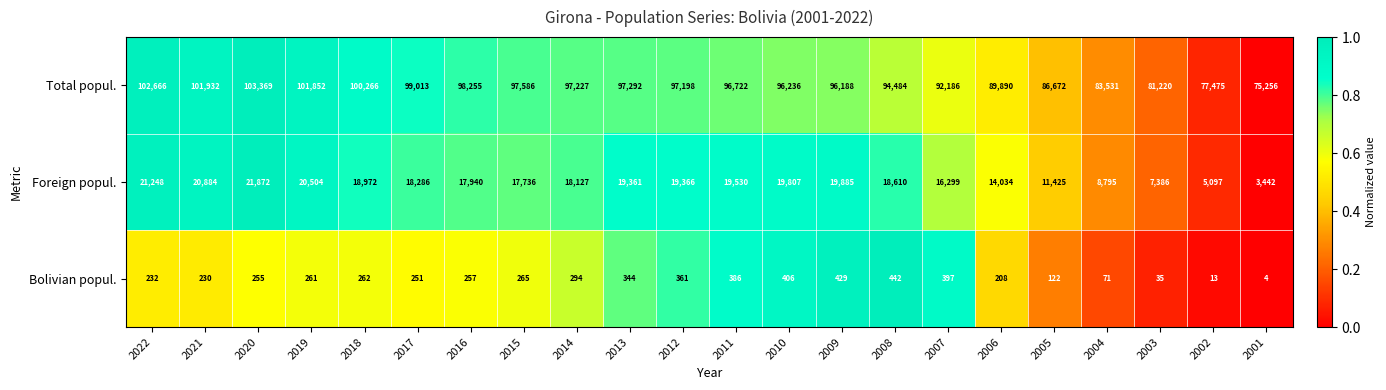

Rank the series by their average value, from highest to lowest.

Total popul., Foreign popul., Bolivian popul.